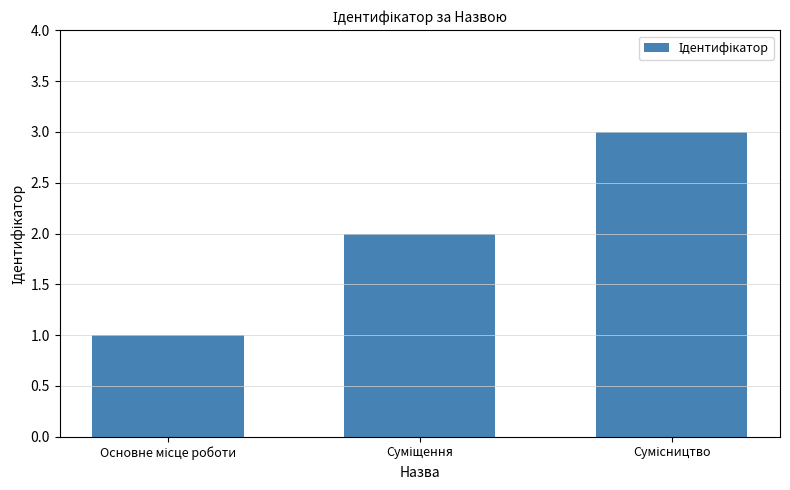

What is the sum of all values?

6